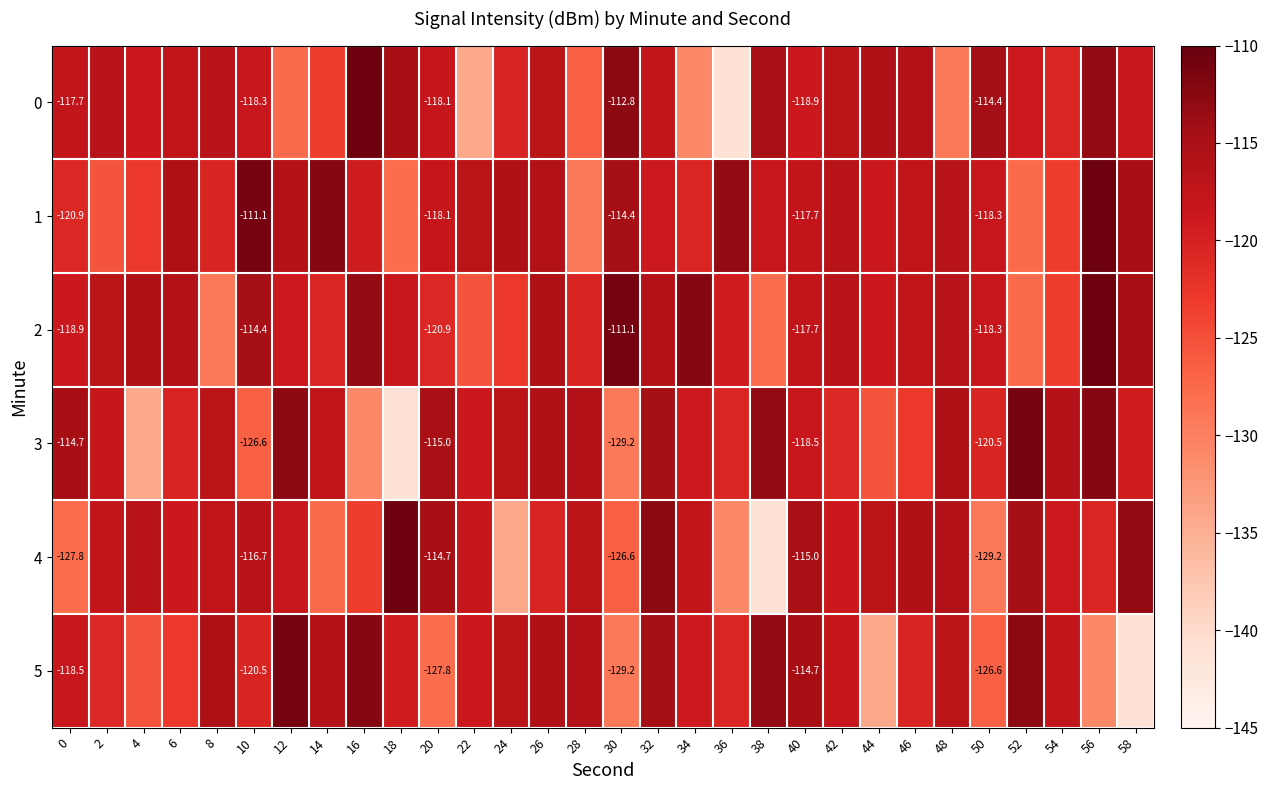

How many data points in 3 are less than -118?

16